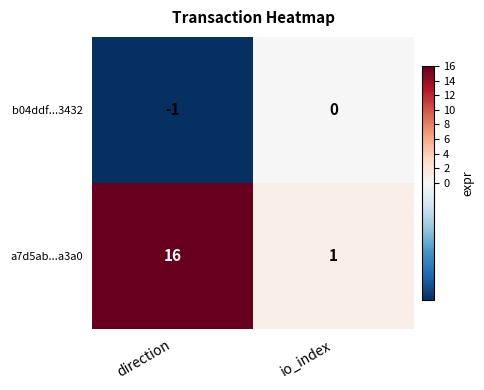

What is the total value across all series at direction?

15